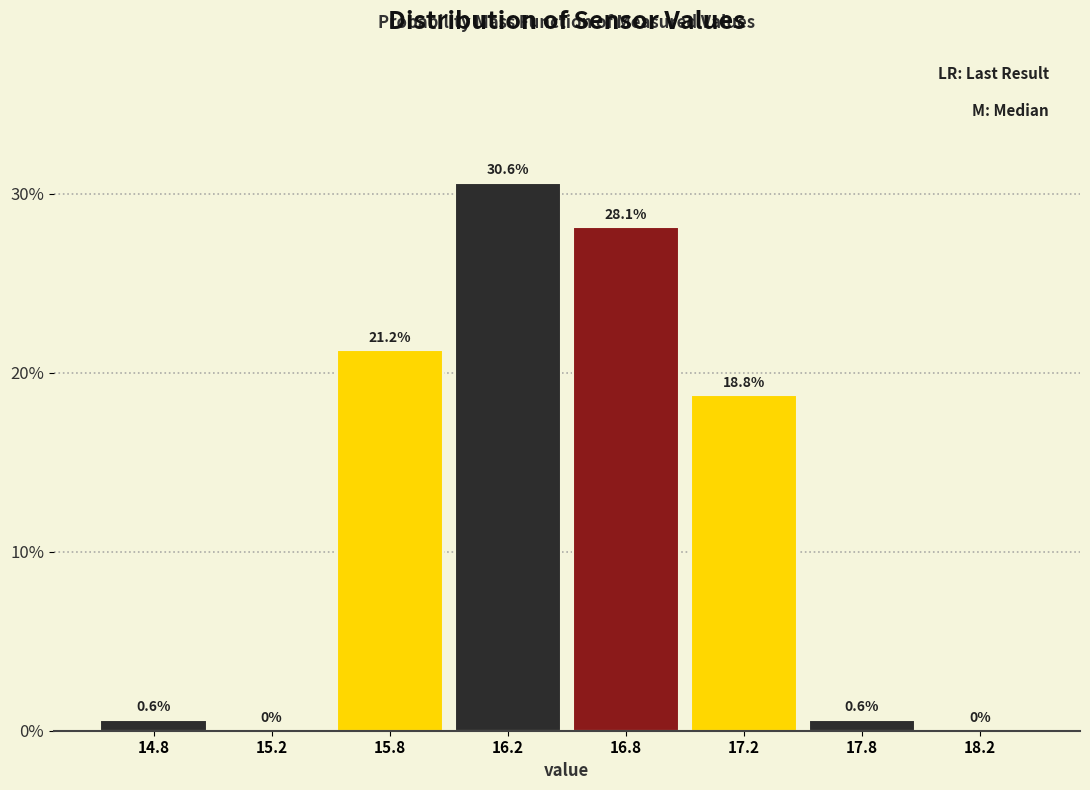

Read the value at 17.8.

0.6